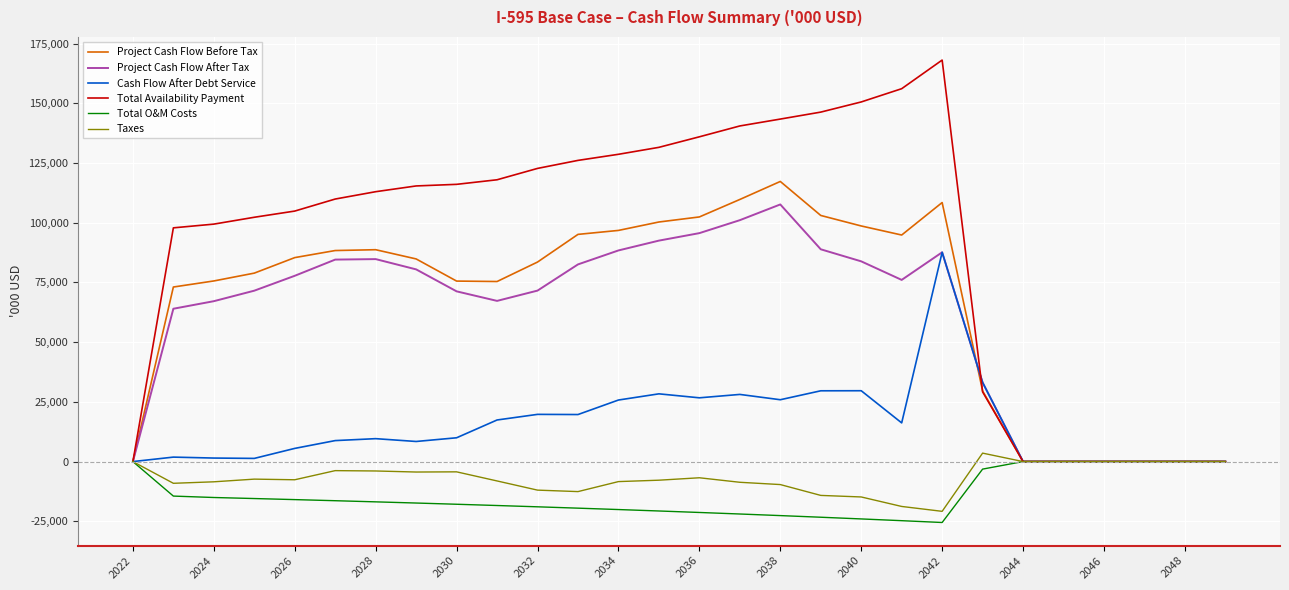

What is the maximum value shown in the chart?

168099.2